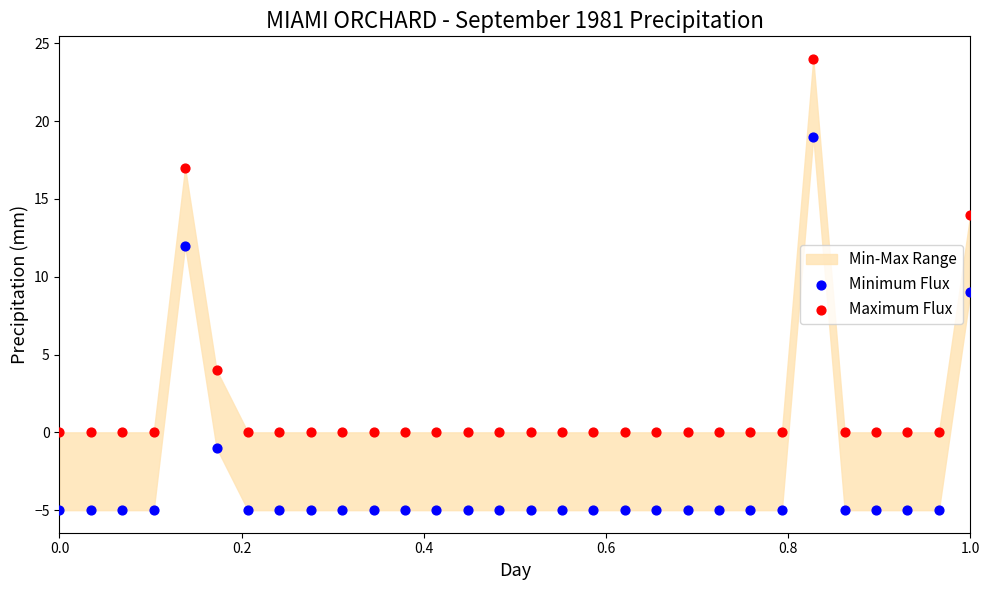

Across all data points, what is the range of Y values (max minus min)?

29